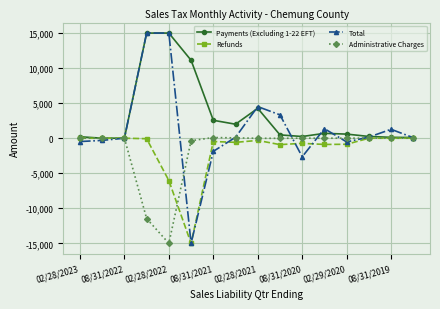

What is the minimum value shown in the chart?

-15000.0